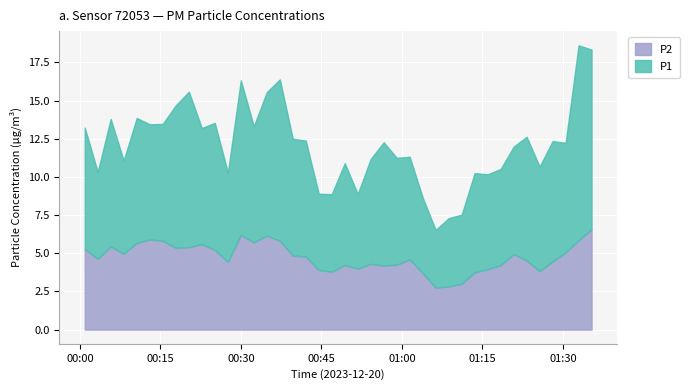

What is the difference between the second highest and minimum values in the P1 series?

8.0